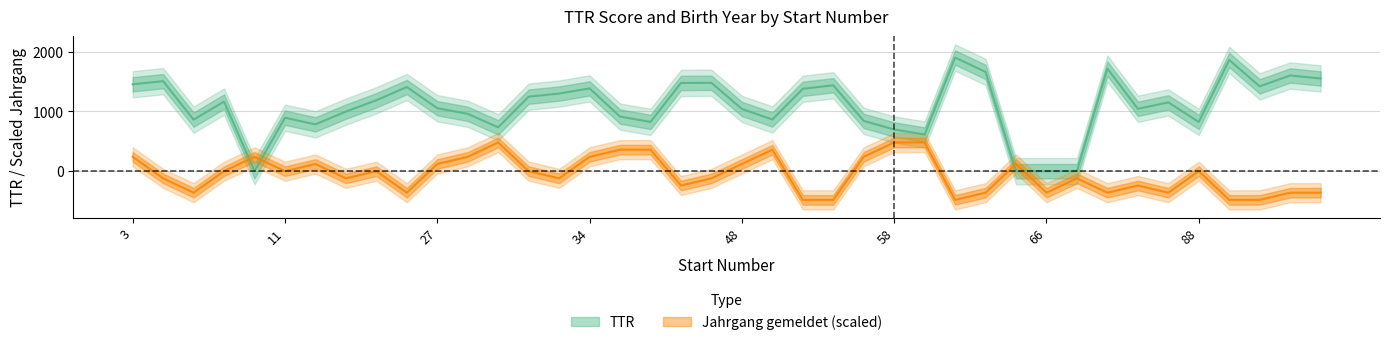

At how many categories does at least one series exceed -23?

40